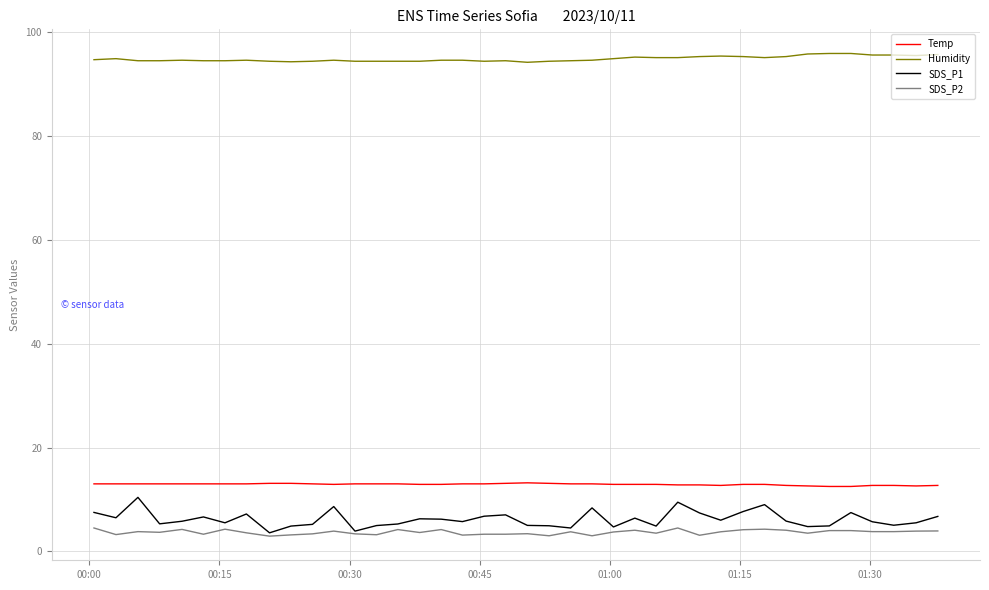

True or false: Temp and Humidity cross at least once.

False